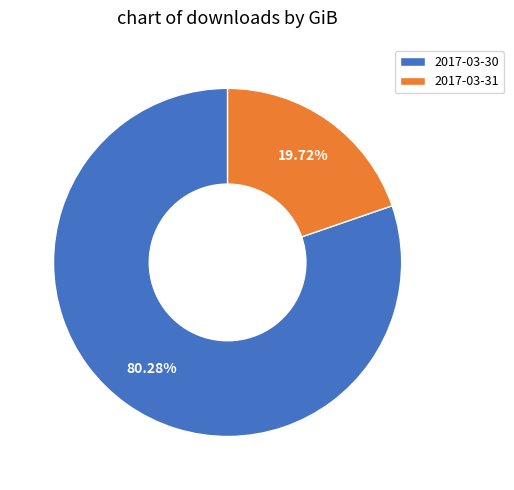

To the nearest percent, what is the difference between the largest and smallest slice percentages?

61%